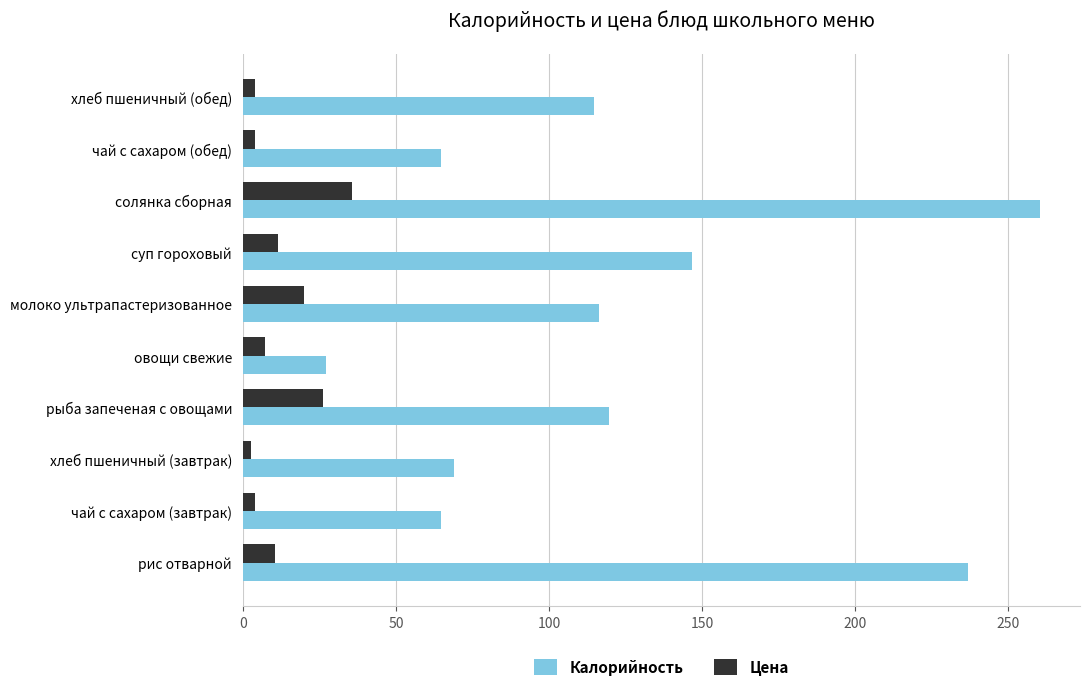

Which series has the largest total across all categories?

Калорийность